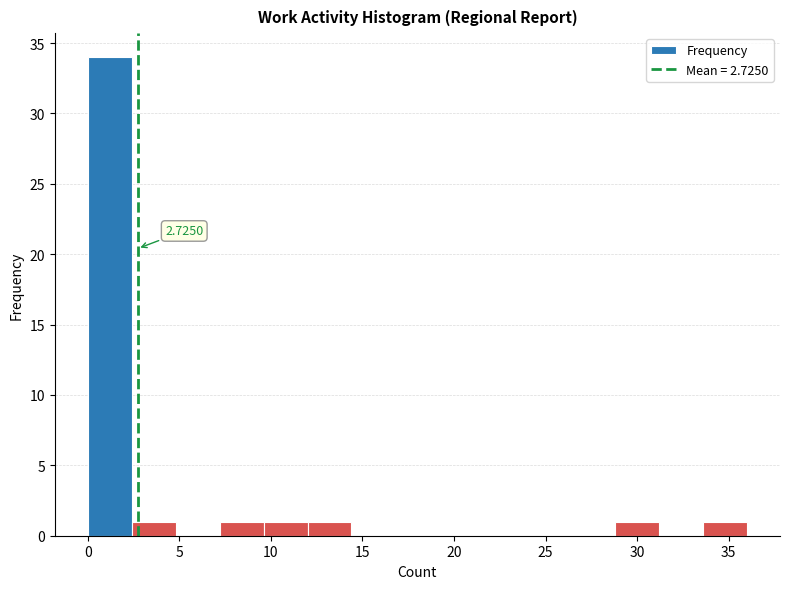

Over which range of the x-axis is the bar tallest?

0.0 to 2.4